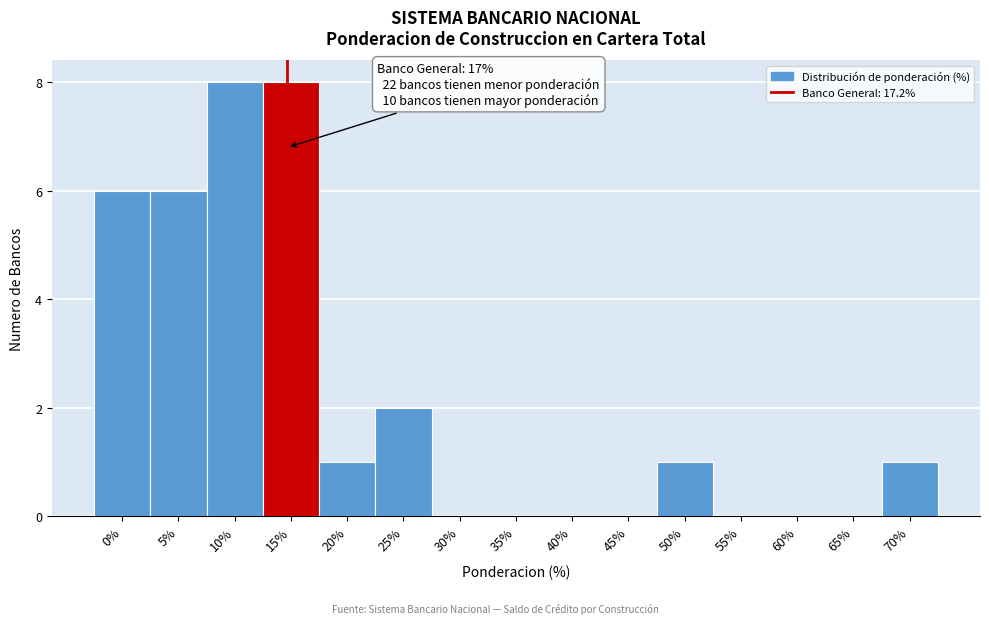

Reading right to left, what are all the values shown in this chart?

70%=1	65%=0	60%=0	55%=0	50%=1	45%=0	40%=0	35%=0	30%=0	25%=2	20%=1	15%=8	10%=8	5%=6	0%=6